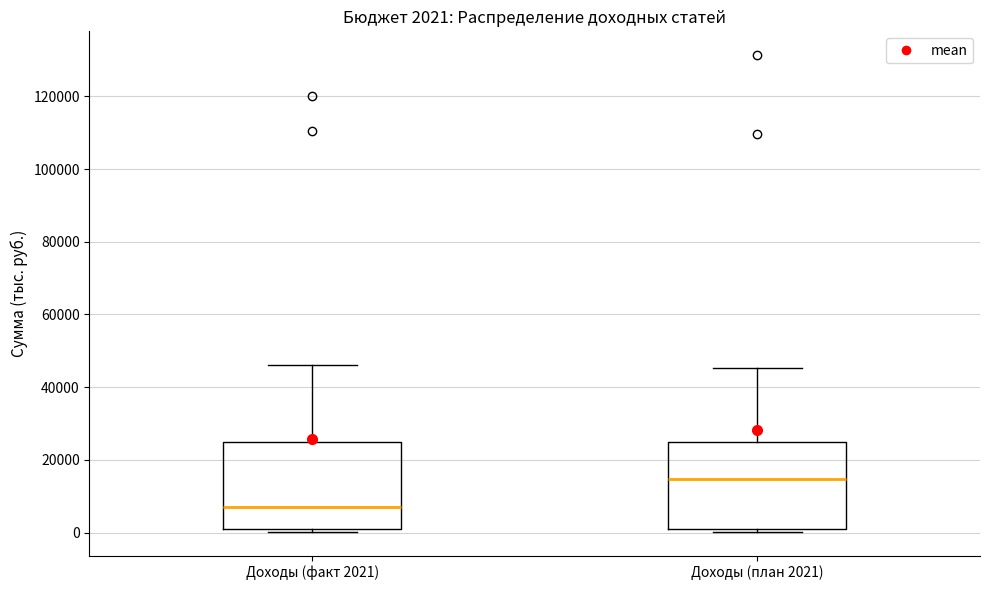

Which box's median line is the highest?

Доходы (план 2021)